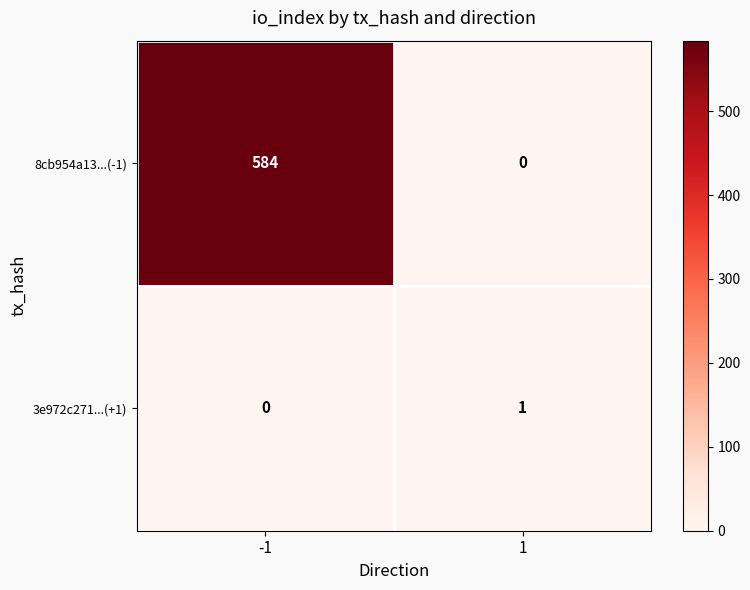

Rank the series by their average value, from lowest to highest.

3e972c271...(+1), 8cb954a13...(-1)